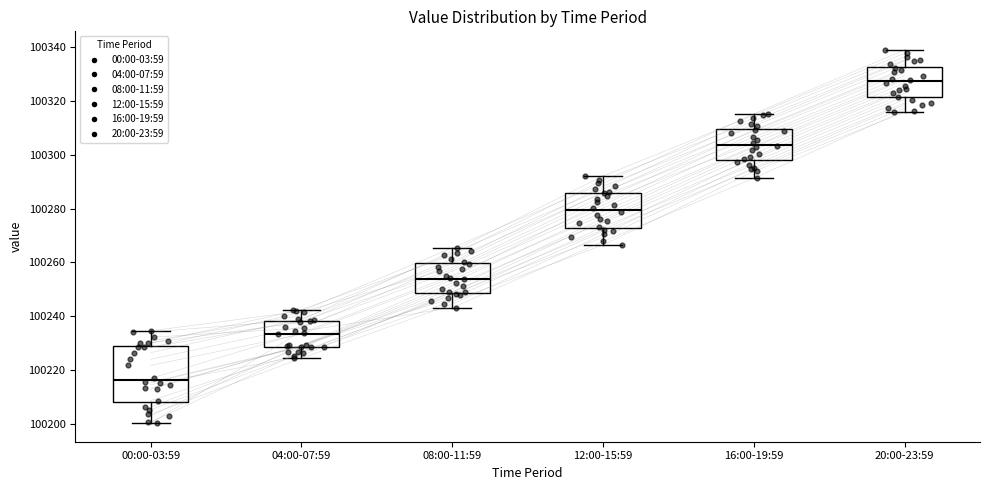

Reading left to right, read every box against the y-axis: the position of its median line, the range the box covers, and the ends of its whiskers. The values are not printed on the chart, so give them approximately, as read against the axis.

00:00-03:59: median 100216, box 100208 to 100228, whiskers 100200 to 100234
04:00-07:59: median 100234, box 100228 to 100238, whiskers 100224 to 100242
08:00-11:59: median 100254, box 100248 to 100260, whiskers 100244 to 100266
12:00-15:59: median 100280, box 100272 to 100286, whiskers 100266 to 100292
16:00-19:59: median 100304, box 100298 to 100310, whiskers 100292 to 100316
20:00-23:59: median 100328, box 100322 to 100332, whiskers 100316 to 100338